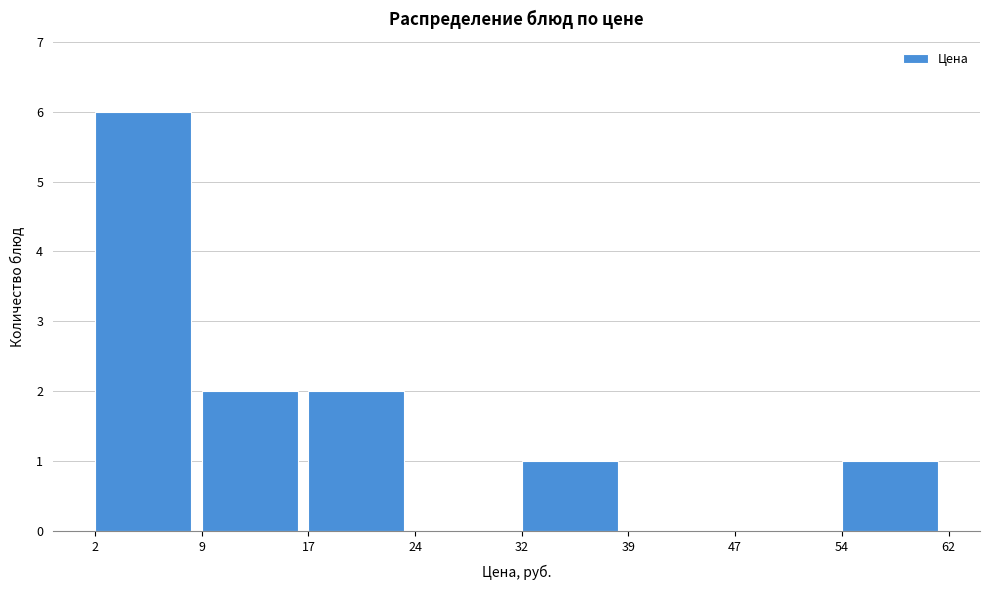

Reading right to left, list all the values displayed in this chart.

54=1	47=0	39=0	32=1	24=0	17=2	9=2	2=6